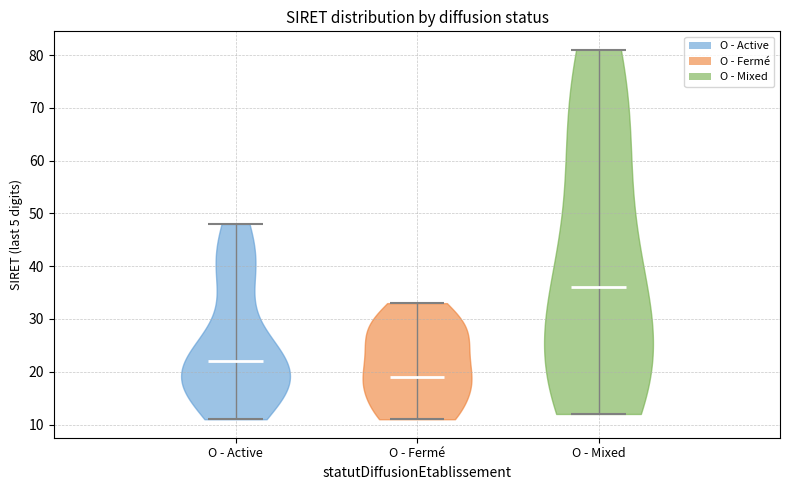

What is the highest point the violin for O - Fermé reaches on the y-axis? The values are not printed on the chart, so give them approximately, as read against the axis.

33